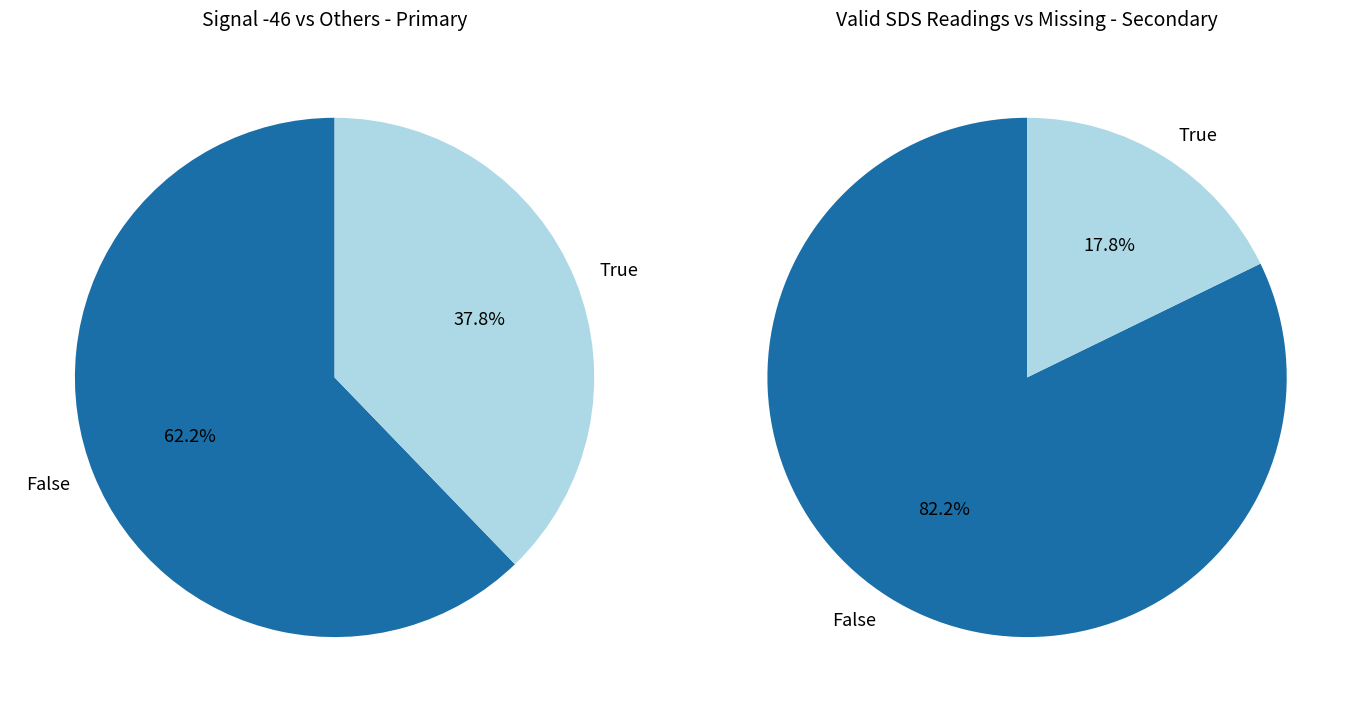

Is Signal -48 the majority of the pie?

No